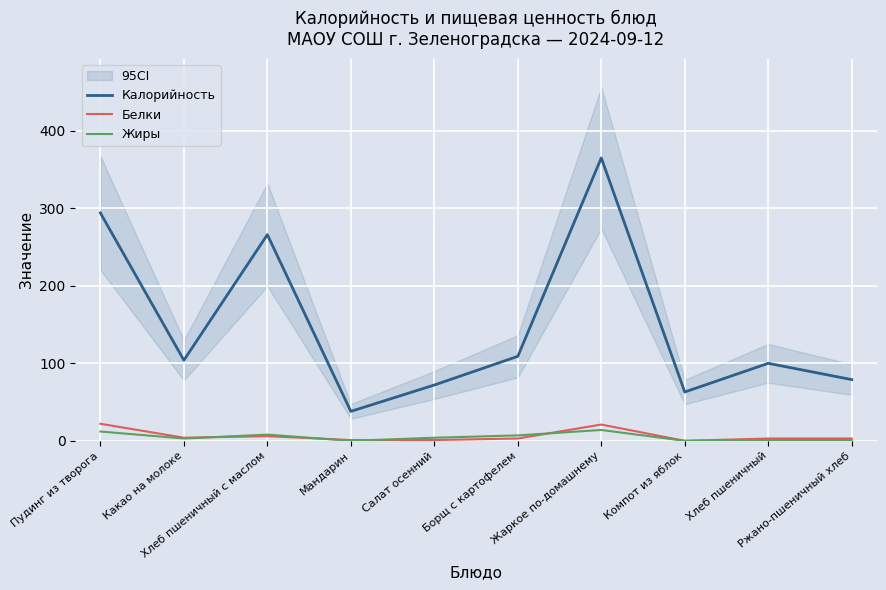

Reading left to right, list all the values displayed in this chart.

Калорийность: 294	104	266	38	72	109	365	63	100	79
Белки: 22	4	6	1	1	3	21	0	3	3
Жиры: 12	3	8	0	4	7	14	0	1	1